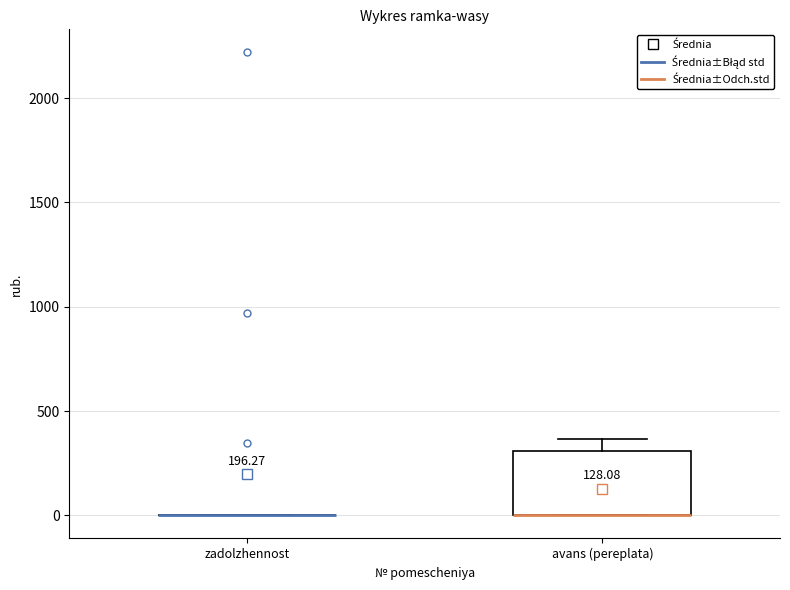

Reading left to right, transcribe this box plot: for each box, give where its median line is, the range the box spans, and where its two whiskers end, as read against the y-axis. The values are not printed on the chart, so give them approximately, as read against the axis.

zadolzhennost: box collapsed to a line at 0, whiskers 0 to 0
avans (pereplata): median 0 (drawn on the box's lower edge), box 0 to 300, whiskers 0 to 350